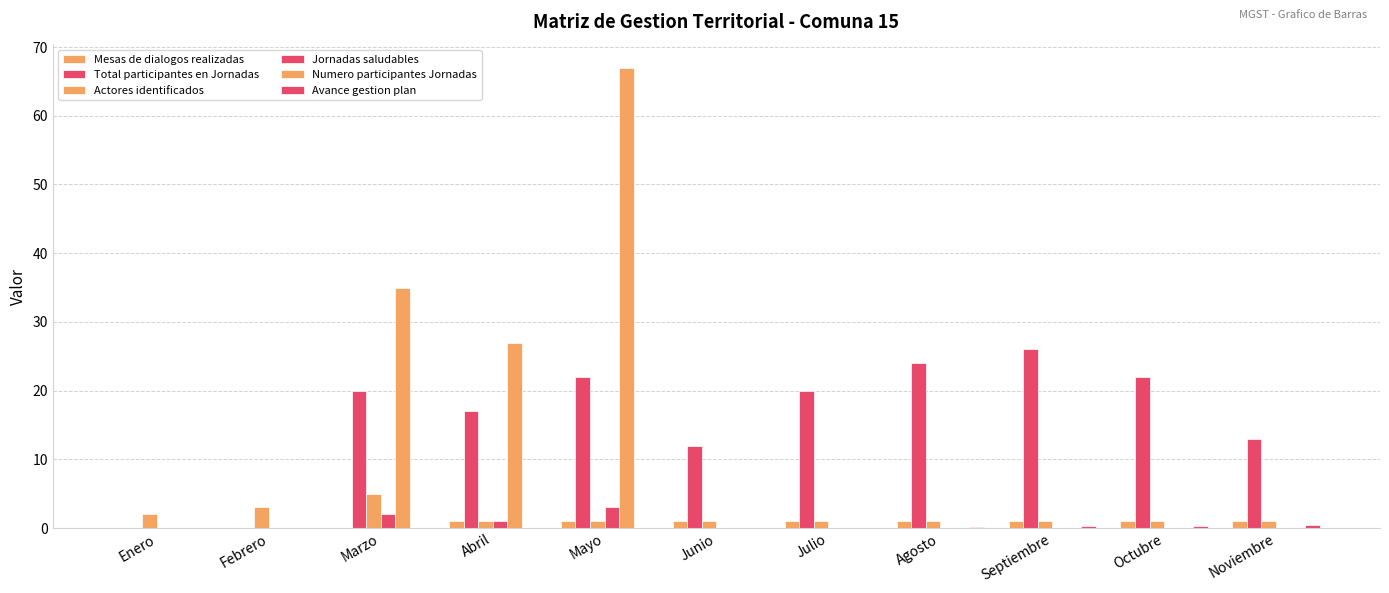

At Enero, list the series in order from smallest to largest.

Mesas de dialogos realizadas, Total participantes en Jornadas, Jornadas saludables, Numero participantes Jornadas, Avance gestion plan, Actores identificados